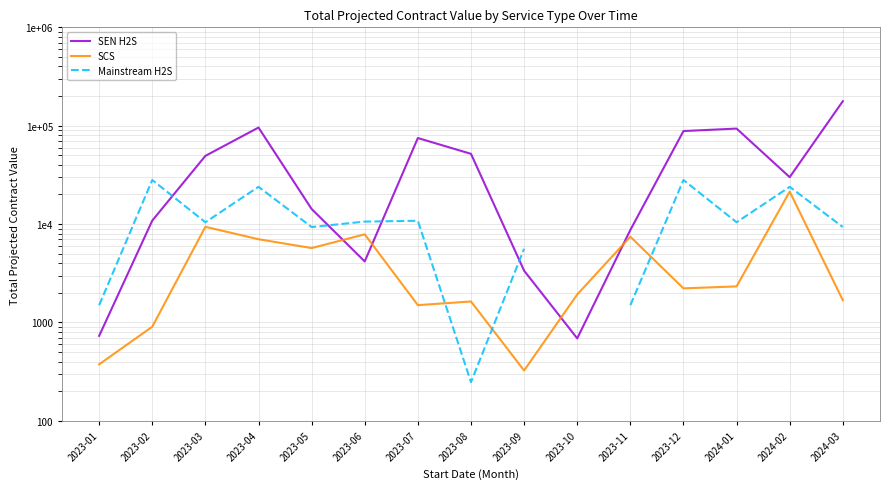

True or false: SEN H2S has more than 0 interior local peaks.

True